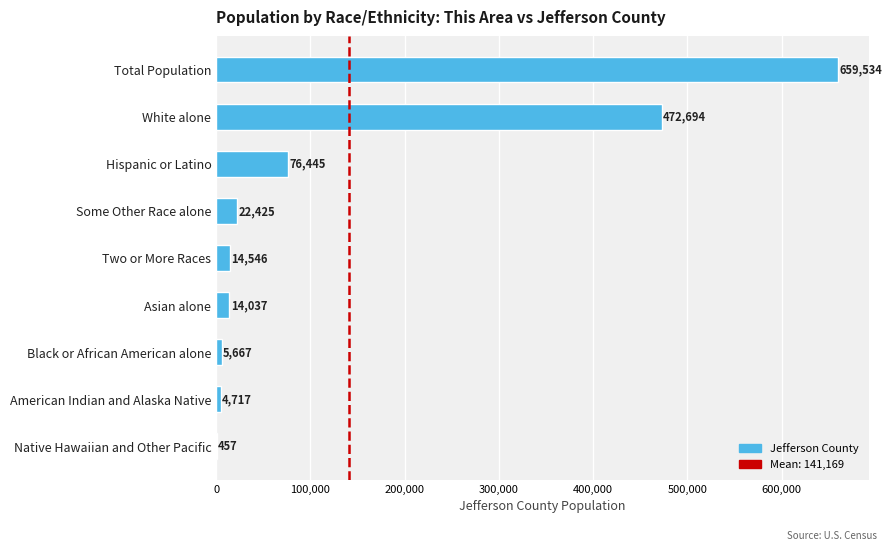

The chart shows a value of 76445 at Hispanic or Latino. True or false?

True